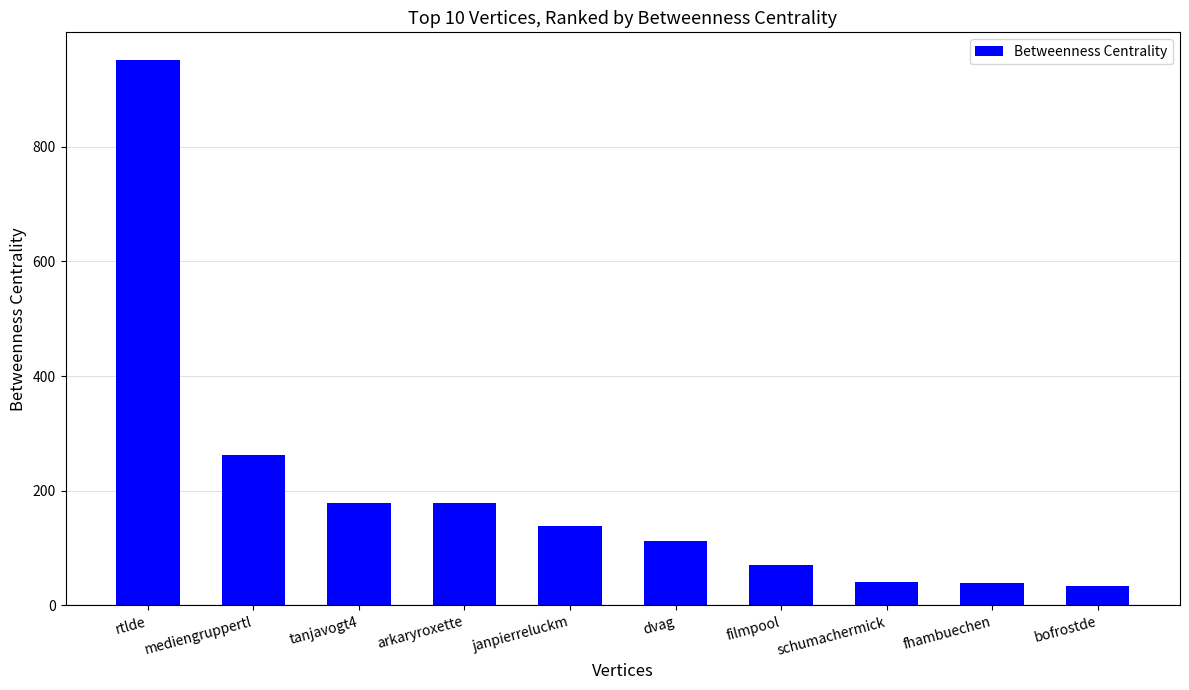

What is the difference between the values at janpierreluckm and schumachermick?

96.3